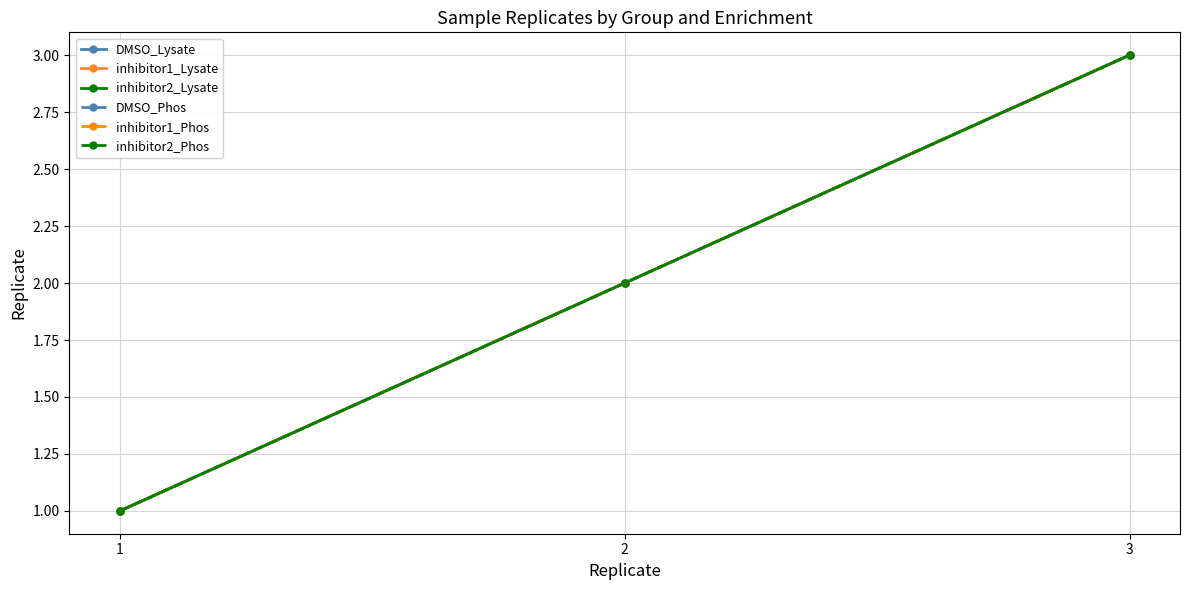

Does the chart have visible grid lines?

Yes